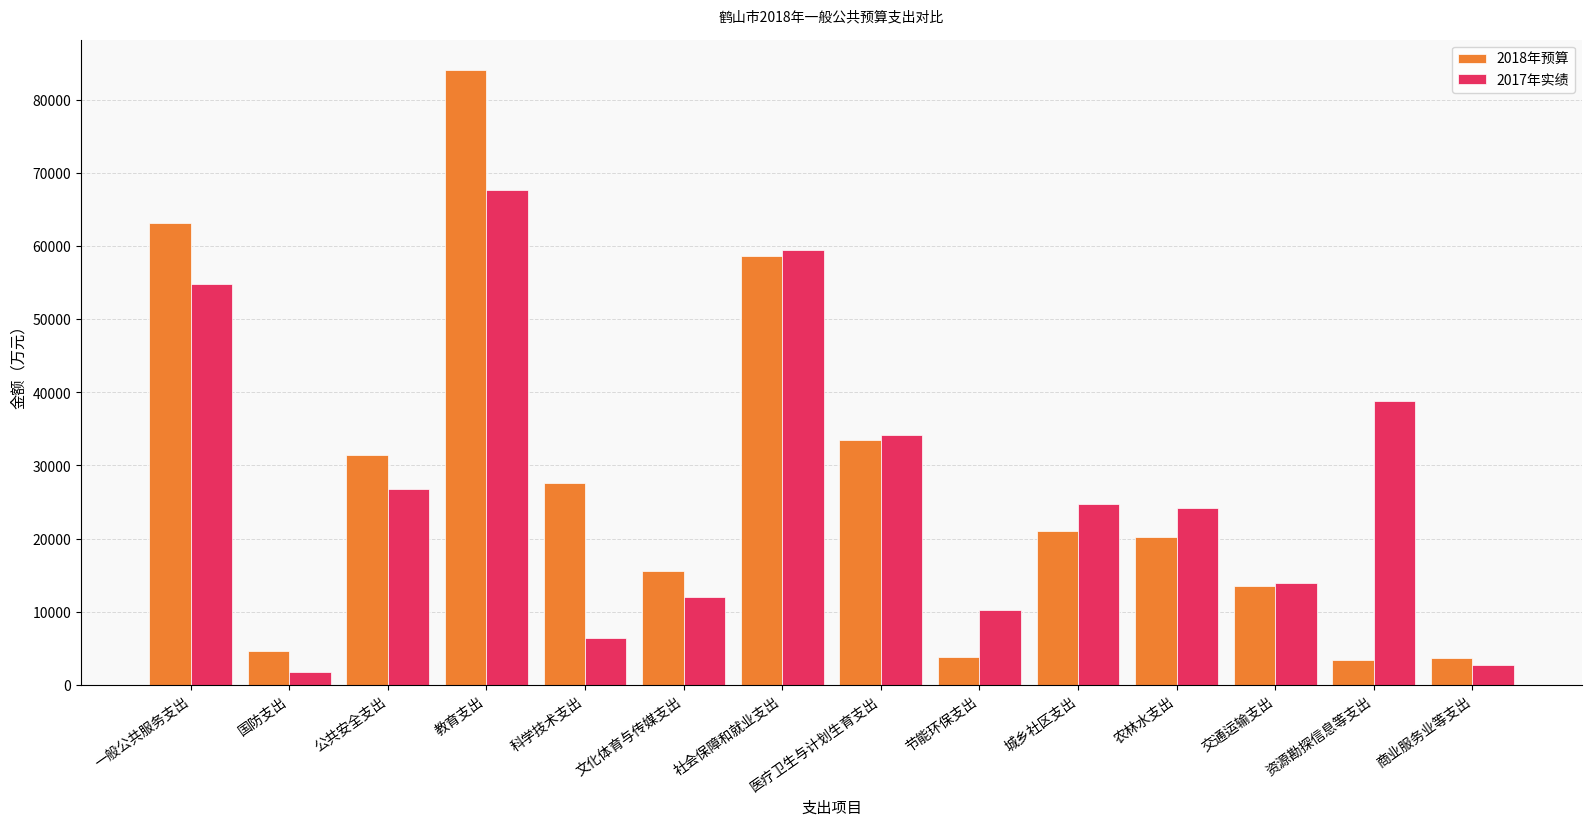

List the series in order of their peak value, lowest first.

2017年实绩, 2018年预算